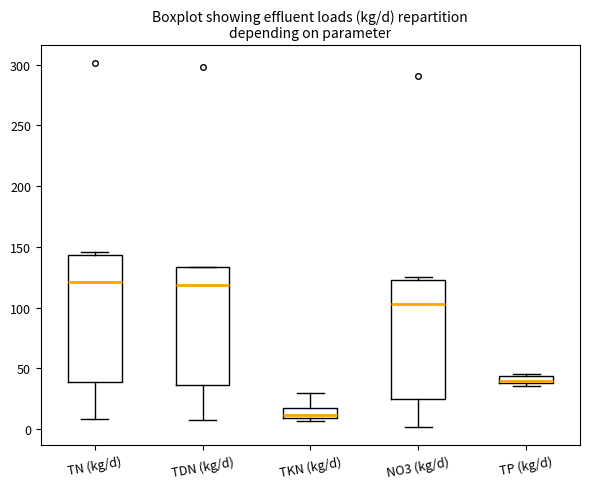

Where is the lower edge of the box for TDN (kg/d) on the y-axis? The values are not printed on the chart, so give them approximately, as read against the axis.

35